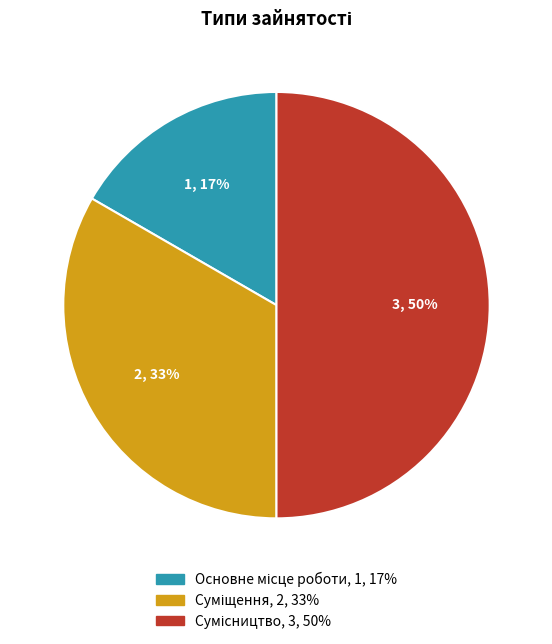

To the nearest percent, what is the difference between the largest and smallest slice percentages?

33%